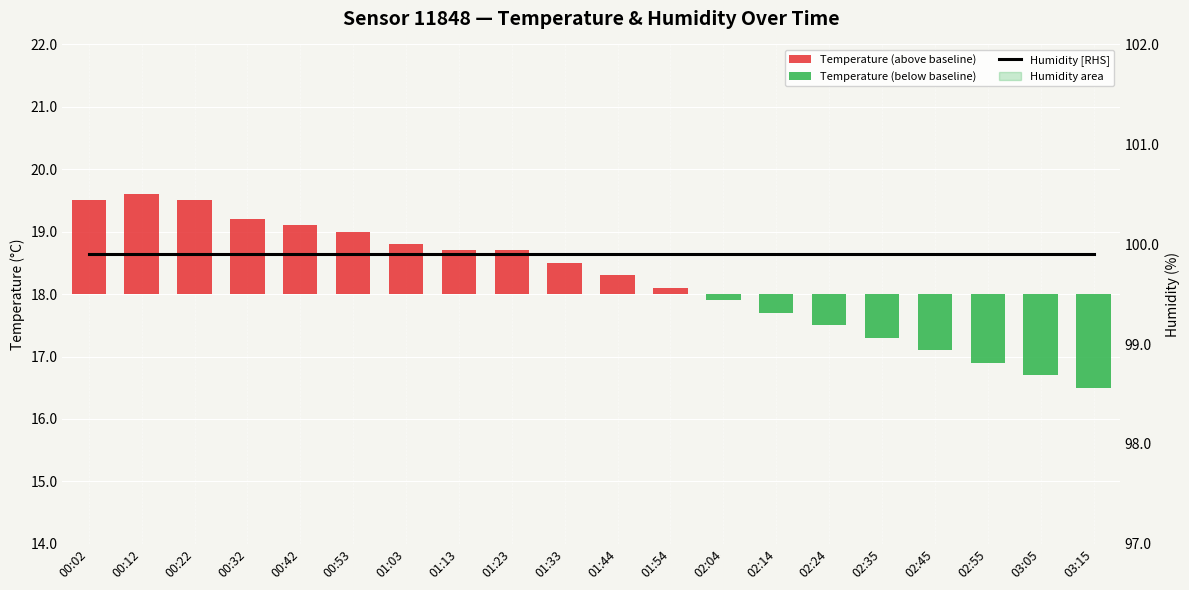

Read the Temperature (above baseline) value at 00:53.

1.0